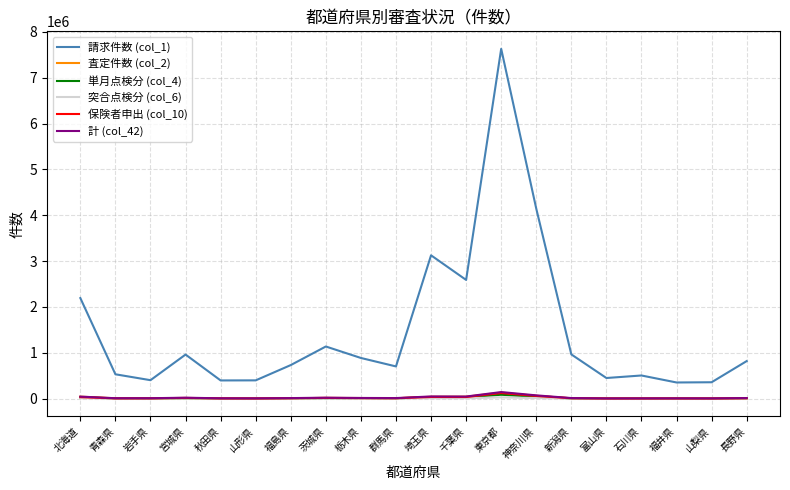

Which series has the largest total across all categories?

請求件数 (col_1)